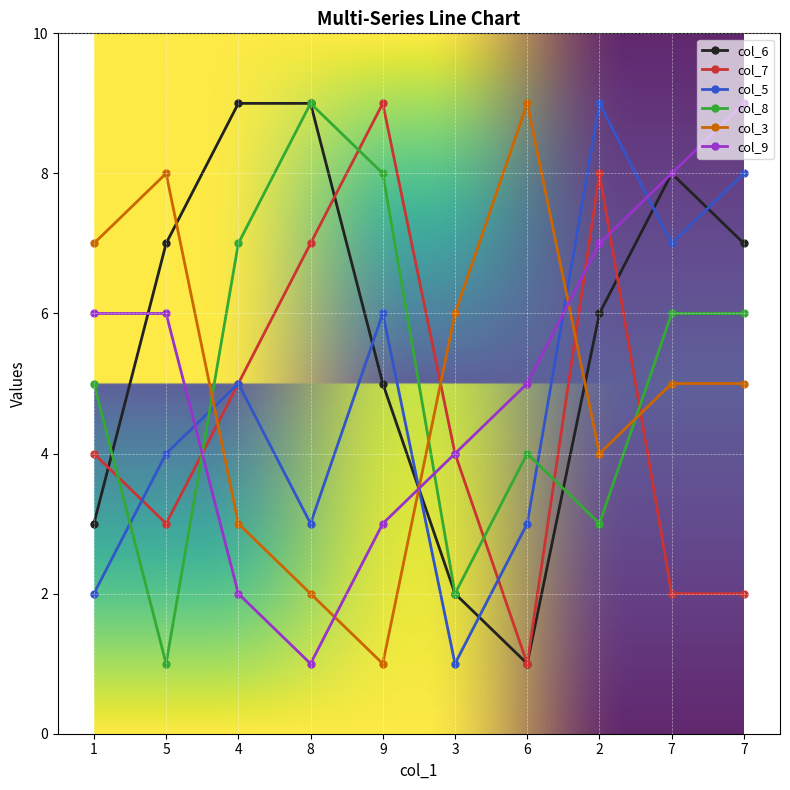

What is the label of the 5th point from the left?

9